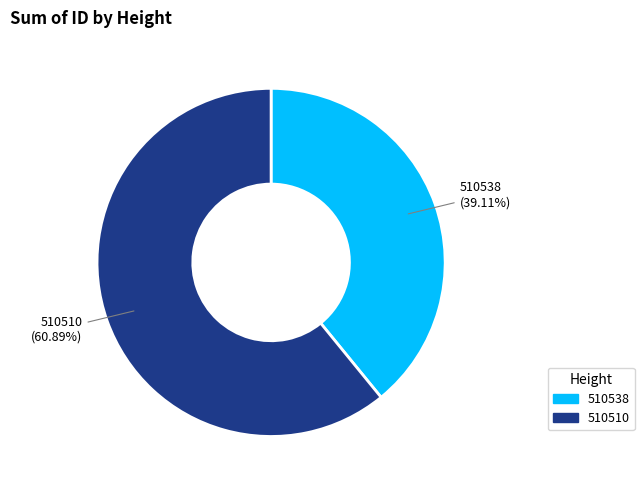

What is the ratio of the value at 510510 to the value at 510538?

1.6